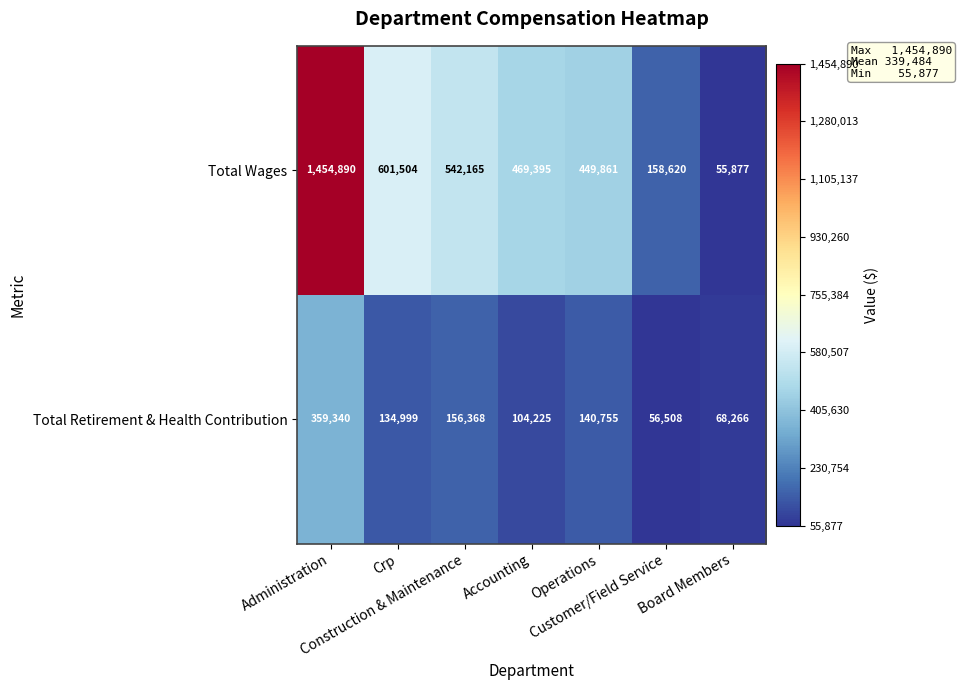

What is the maximum value shown in the chart?

1454890